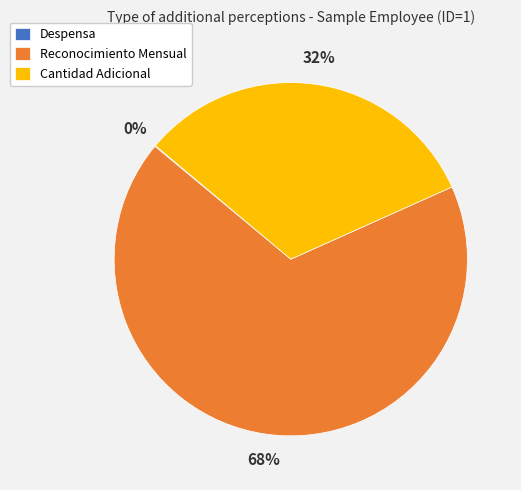

To the nearest percent, what is the difference between the largest and smallest slice percentages?

68%